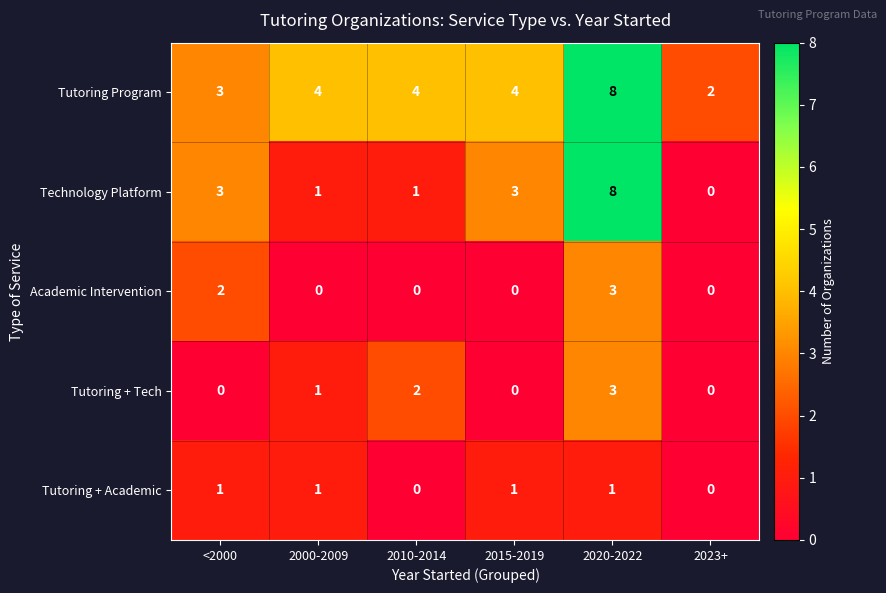

Reading left to right, transcribe all the data shown in this chart.

Tutoring Program: <2000=3	2000-2009=4	2010-2014=4	2015-2019=4	2020-2022=8	2023+=2
Technology Platform: <2000=3	2000-2009=1	2010-2014=1	2015-2019=3	2020-2022=8	2023+=0
Academic Intervention: <2000=2	2000-2009=0	2010-2014=0	2015-2019=0	2020-2022=3	2023+=0
Tutoring + Tech: <2000=0	2000-2009=1	2010-2014=2	2015-2019=0	2020-2022=3	2023+=0
Tutoring + Academic: <2000=1	2000-2009=1	2010-2014=0	2015-2019=1	2020-2022=1	2023+=0